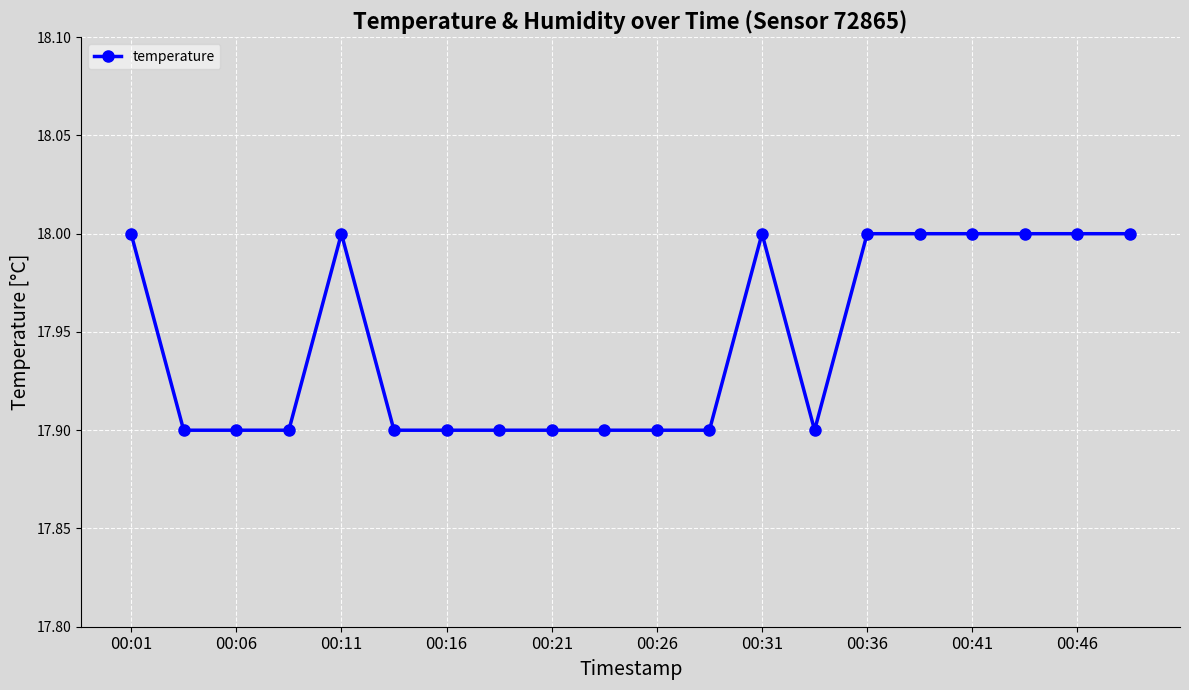

What is the greatest value displayed?

18.0